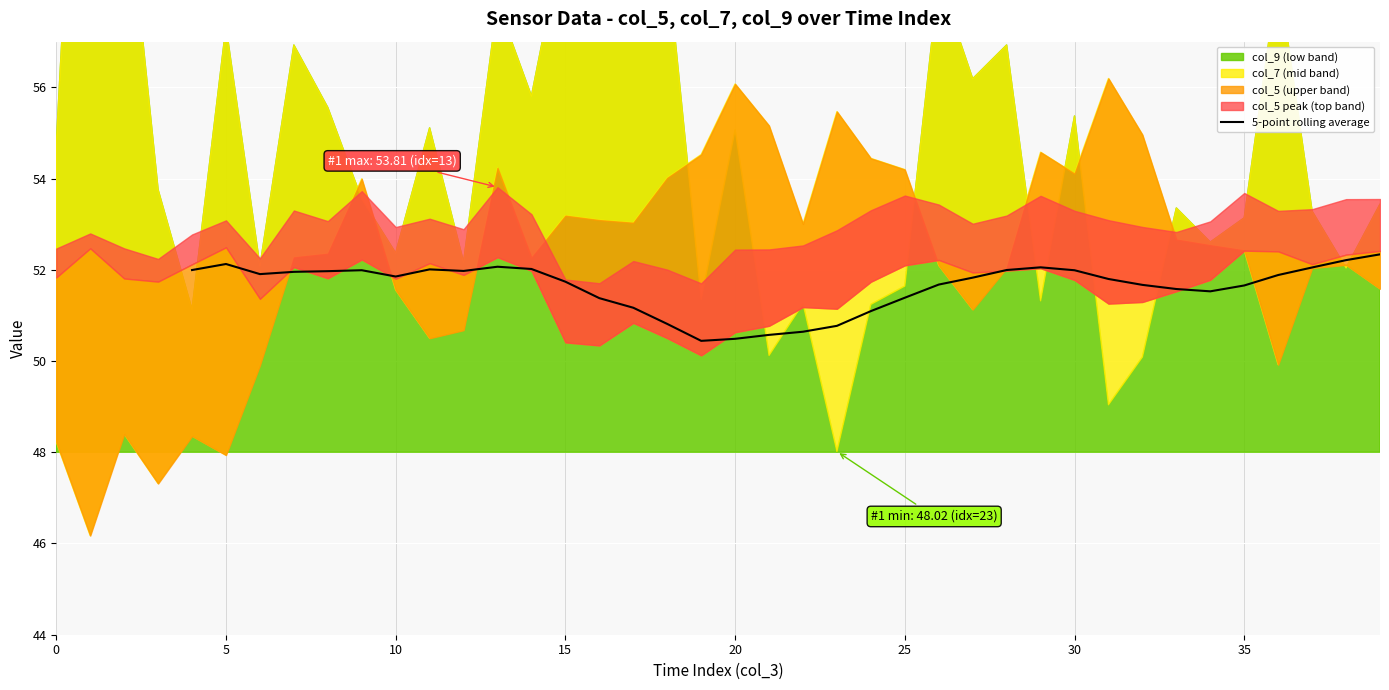

Is it true that the value at 12 is 25.2?

False